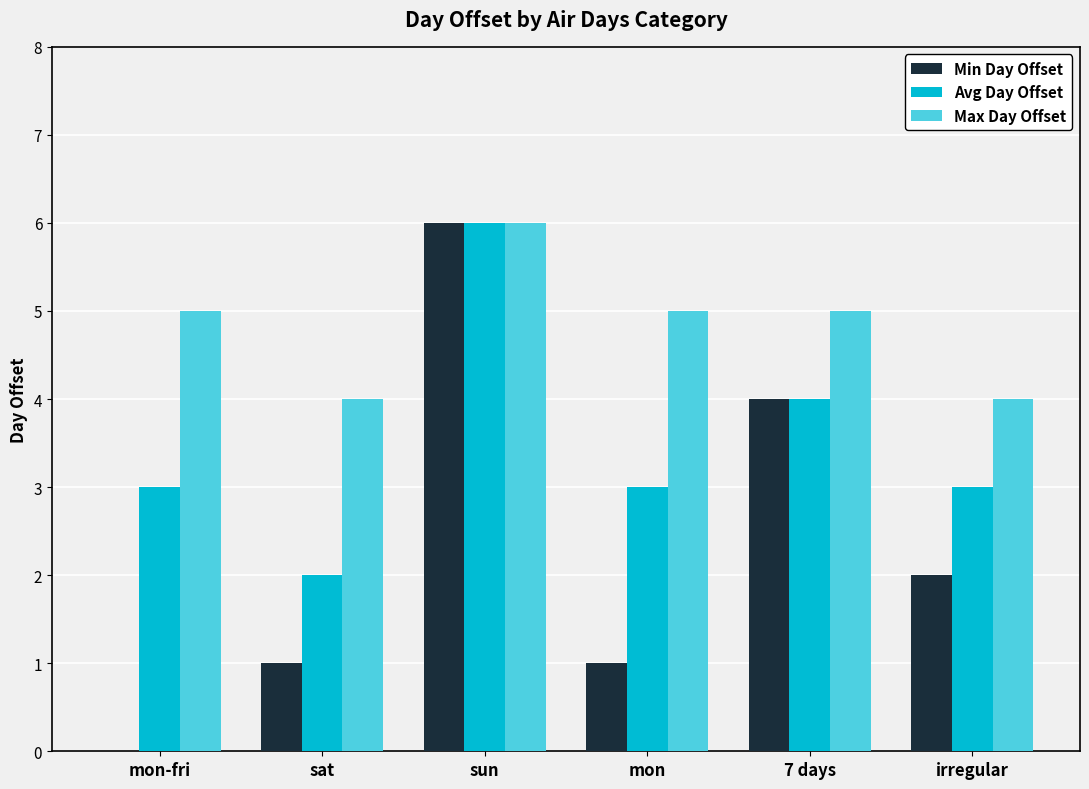

Count the number of categories in the chart.

6